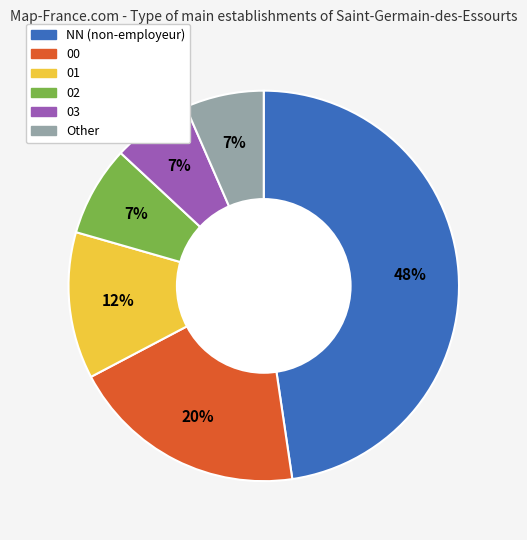

What percentage is the NN slice, to the nearest percent?

48%